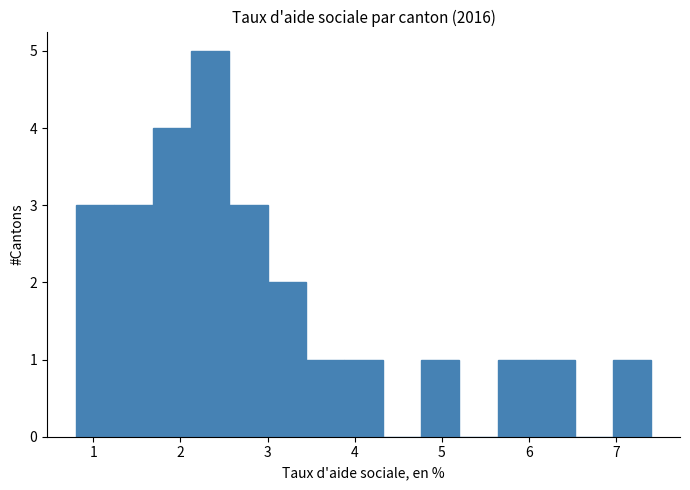

Over which range of the x-axis is the bar tallest?

2.12 to 2.56